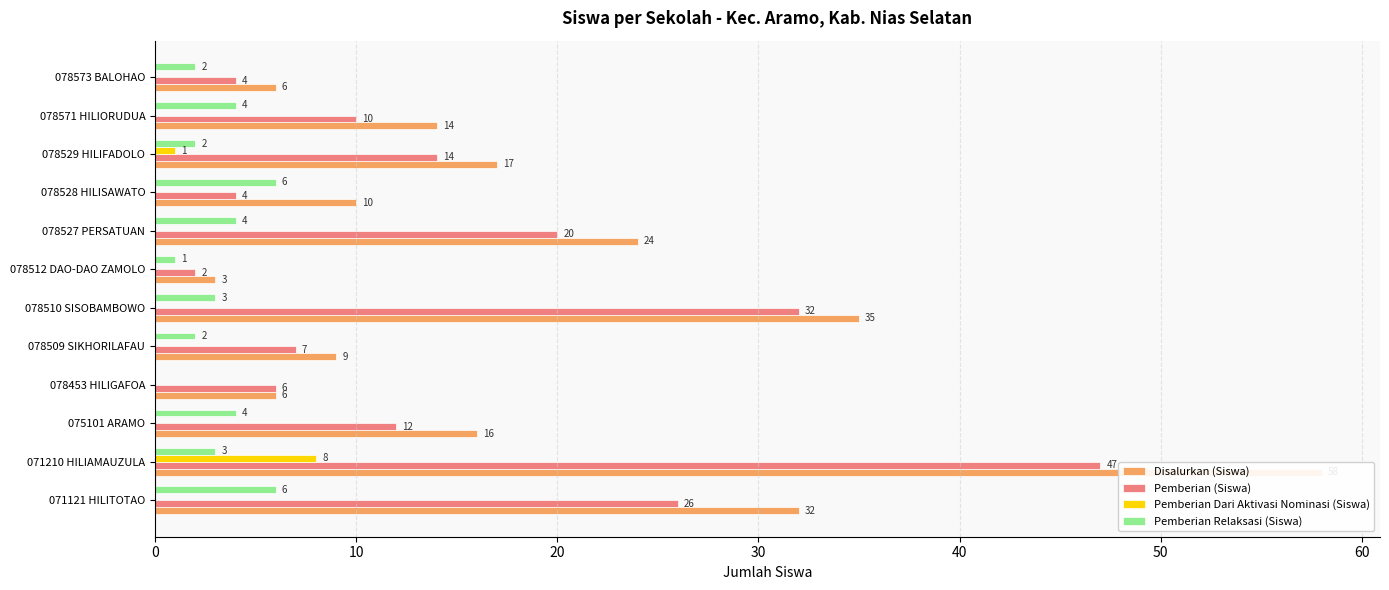

Is the value of Pemberian (Siswa) at 078510 SISOBAMBOWO greater than the value of Disalurkan (Siswa) at 071210 HILIAMAUZULA?

No